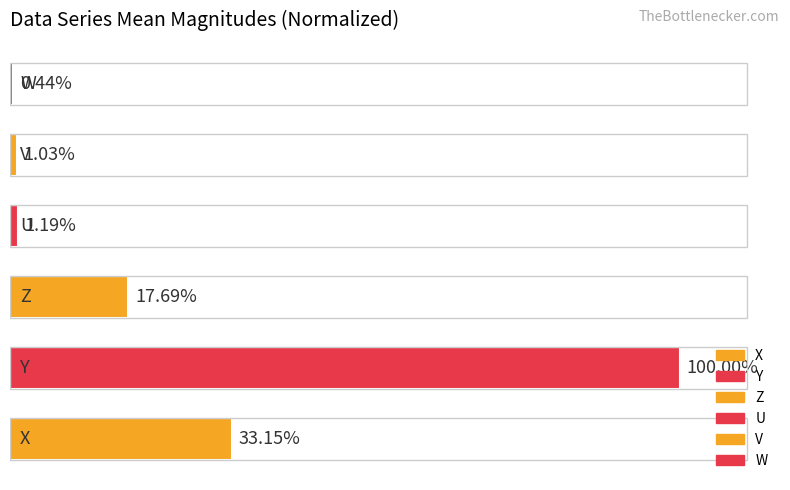

Is it true that the value at 3 is 1.2?

True